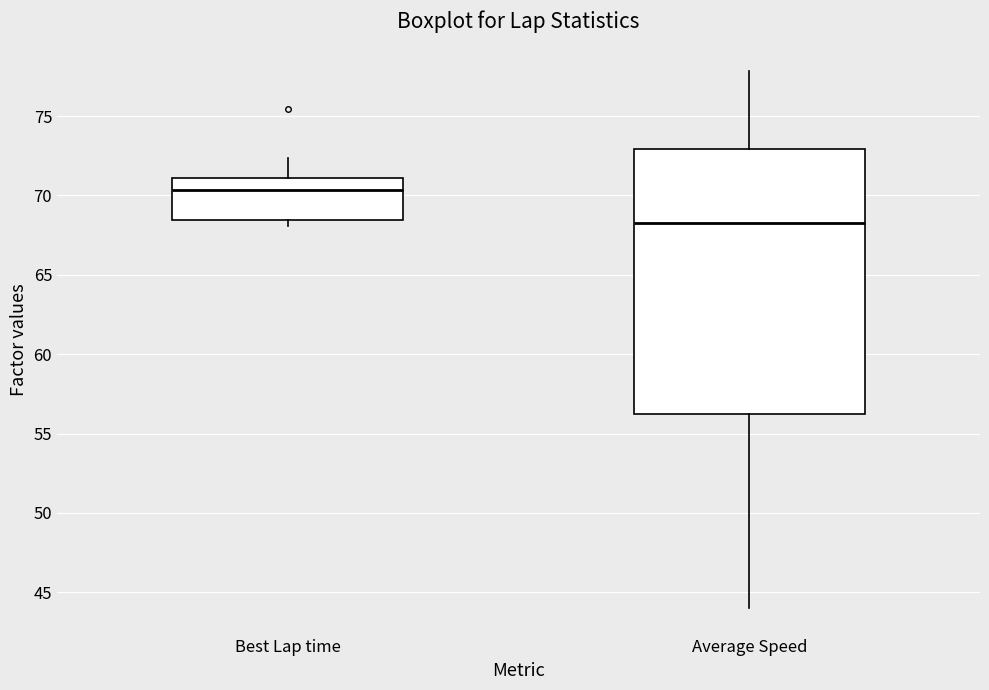

Reading left to right, transcribe this box plot: for each box, give where its median line is, the range the box spans, and where its two whiskers end, as read against the y-axis. The values are not printed on the chart, so give them approximately, as read against the axis.

Best Lap time: median 70.5, box 68.5 to 71.0, whiskers 68.0 to 72.5
Average Speed: median 68.0, box 56.0 to 73.0, whiskers 44.0 to 78.0